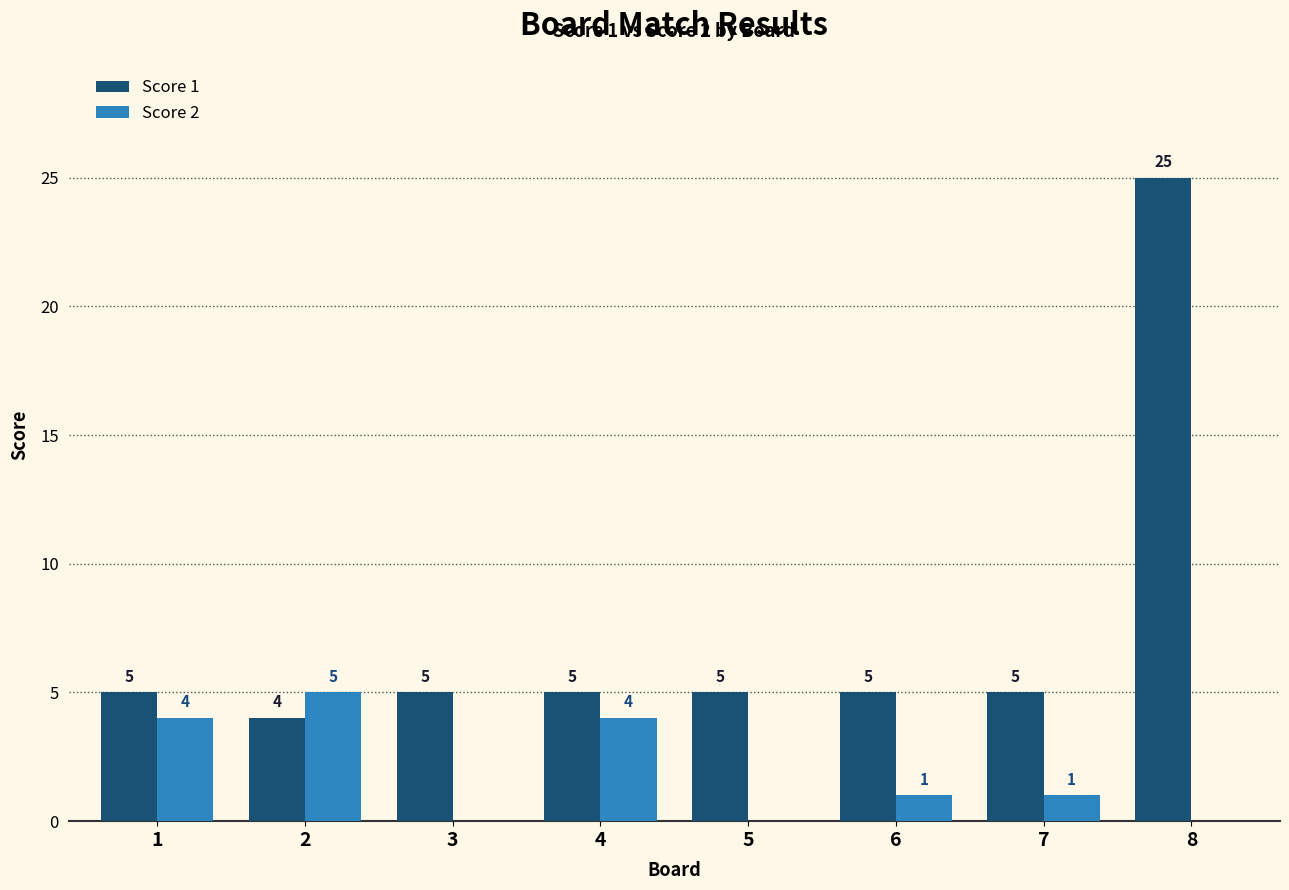

How many Score 2 values are between 0 and 4?

7